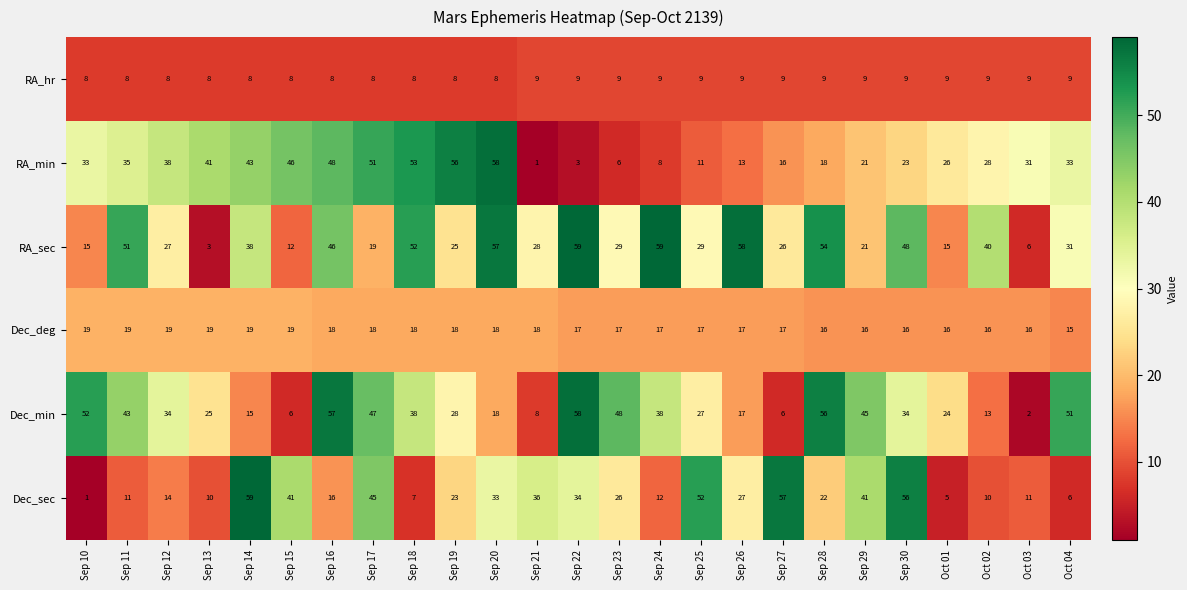

What is the difference between the Dec_sec values at Oct 03 and Sep 26?

16